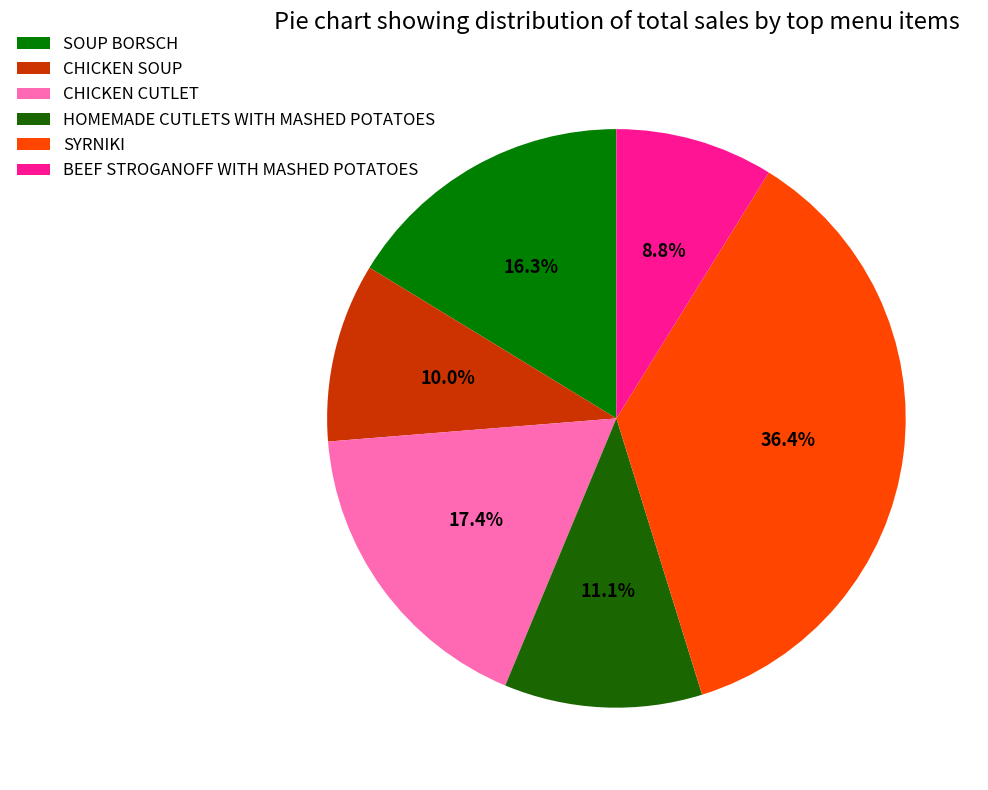

To the nearest percent, what is the combined percentage of CHICKEN SOUP and BEEF STROGANOFF WITH MASHED POTATOES?

19%